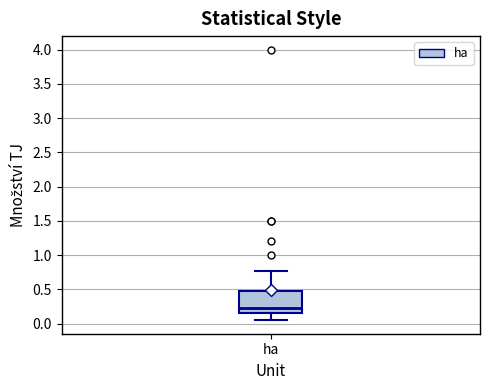

Where is the upper edge of the box for ha on the y-axis? The values are not printed on the chart, so give them approximately, as read against the axis.

0.50